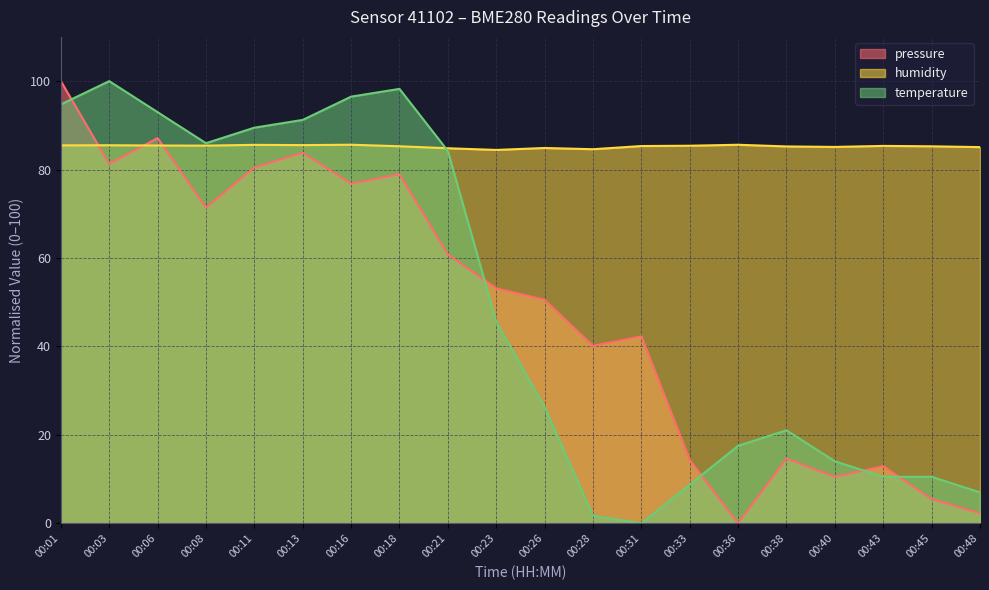

What value does the pressure_norm series have at 00:40?

10.5